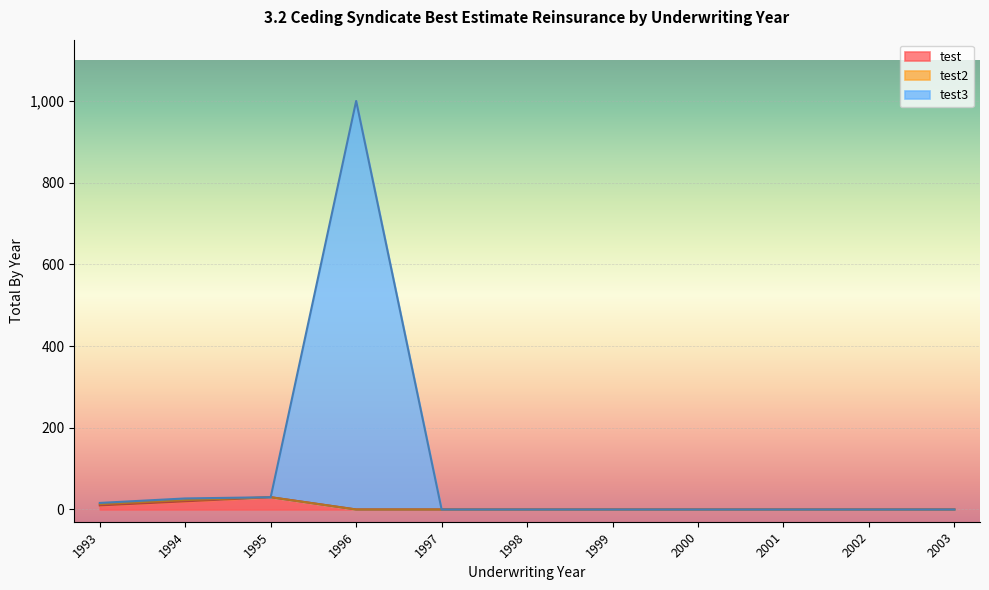

True or false: test3 and test intersect in this chart.

False